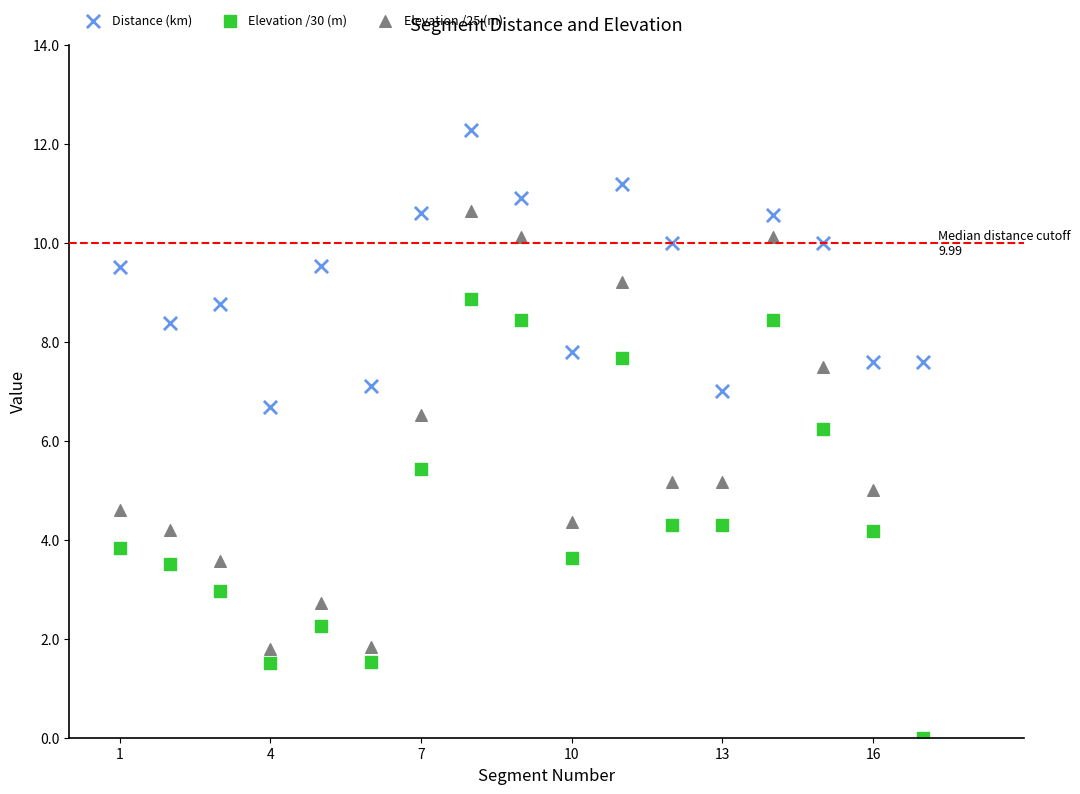

What are all the series names shown in the legend?

Distance (km), Elevation /30 (m), Elevation /25 (m)